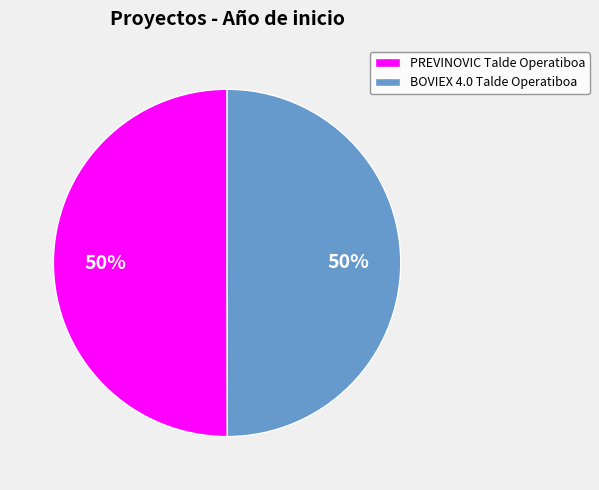

What percentage is the PREVINOVIC Talde Operatiboa slice, to the nearest percent?

50%